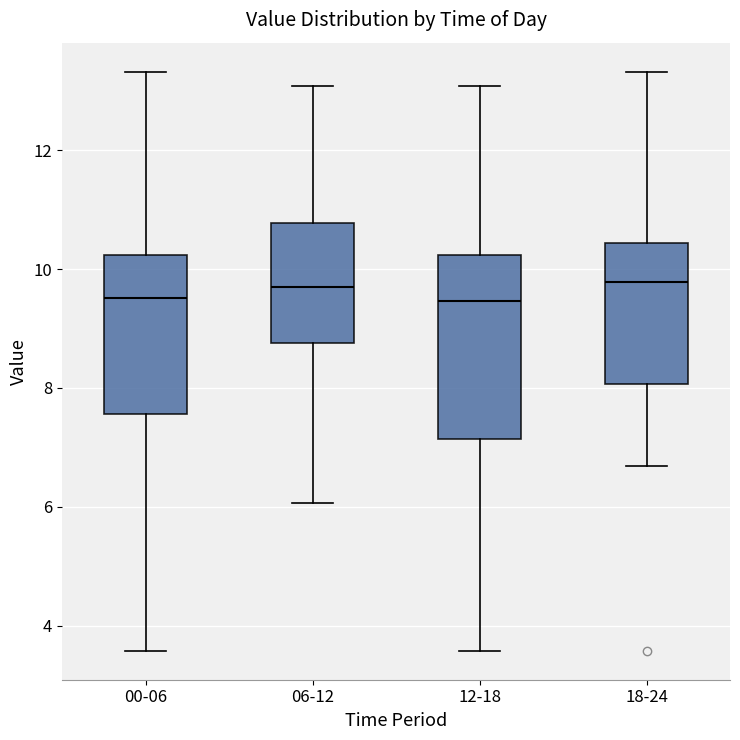

Where does the upper whisker of the box for 18-24 end on the y-axis? The values are not printed on the chart, so give them approximately, as read against the axis.

13.4